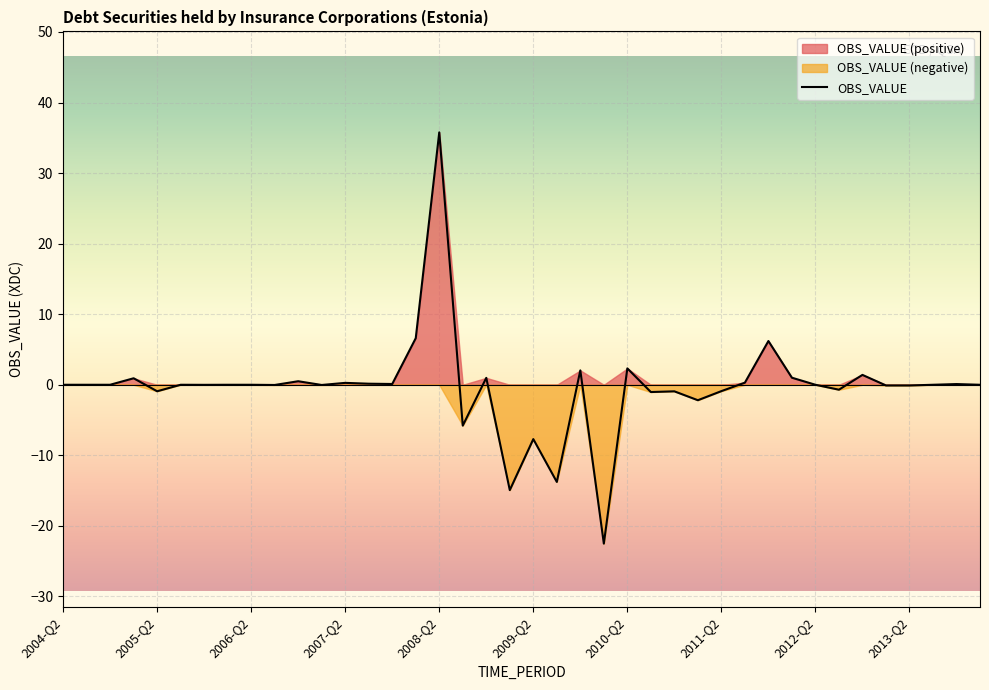

What is the maximum value for OBS_VALUE?

35.8